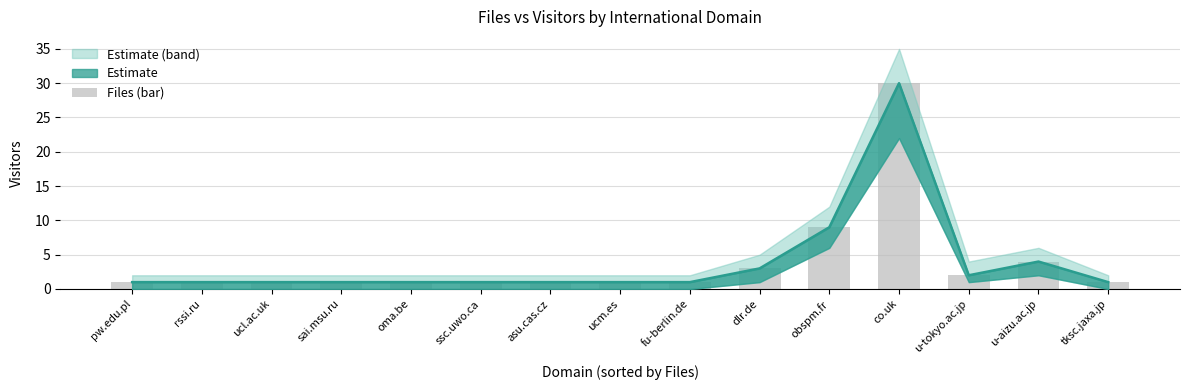

Reading right to left, what are all the values shown in this chart?

tksc.jaxa.jp=1	u-aizu.ac.jp=4	u-tokyo.ac.jp=2	co.uk=30	obspm.fr=9	dlr.de=3	fu-berlin.de=1	ucm.es=1	asu.cas.cz=1	ssc.uwo.ca=1	oma.be=1	sai.msu.ru=1	ucl.ac.uk=1	rssi.ru=1	pw.edu.pl=1